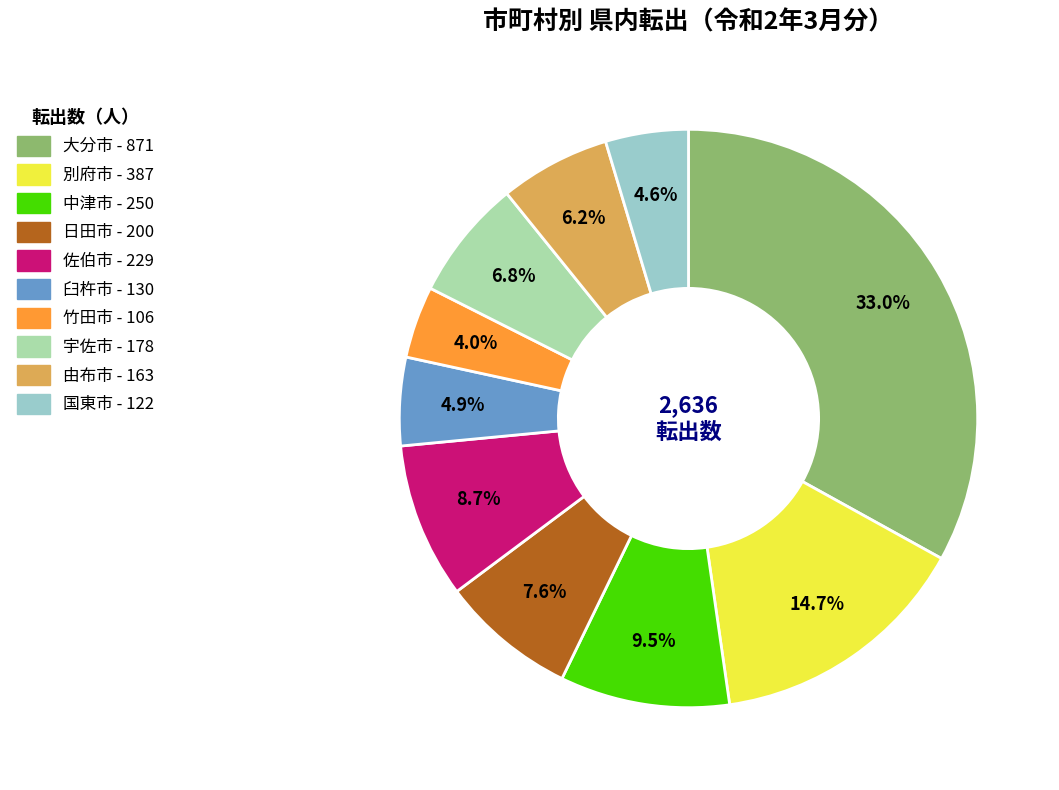

Approximately how many times larger is the value at 日田市 compared to 中津市?

0.8